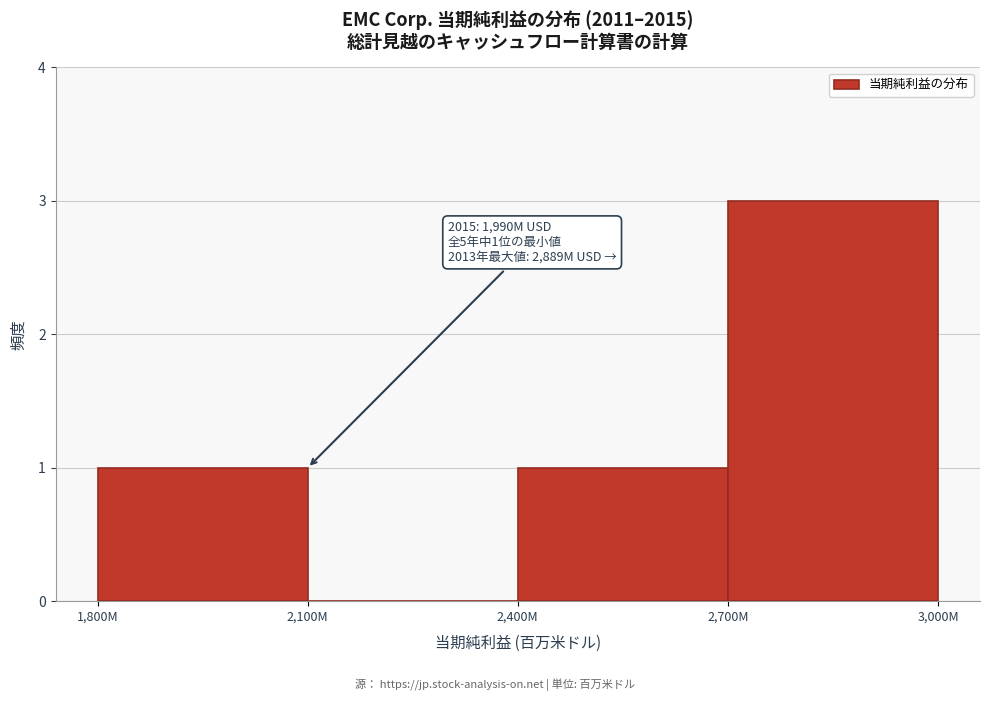

Reading left to right, what are all the values shown in this chart?

1,800M=1	2,100M=0	2,400M=1	2,700M=3